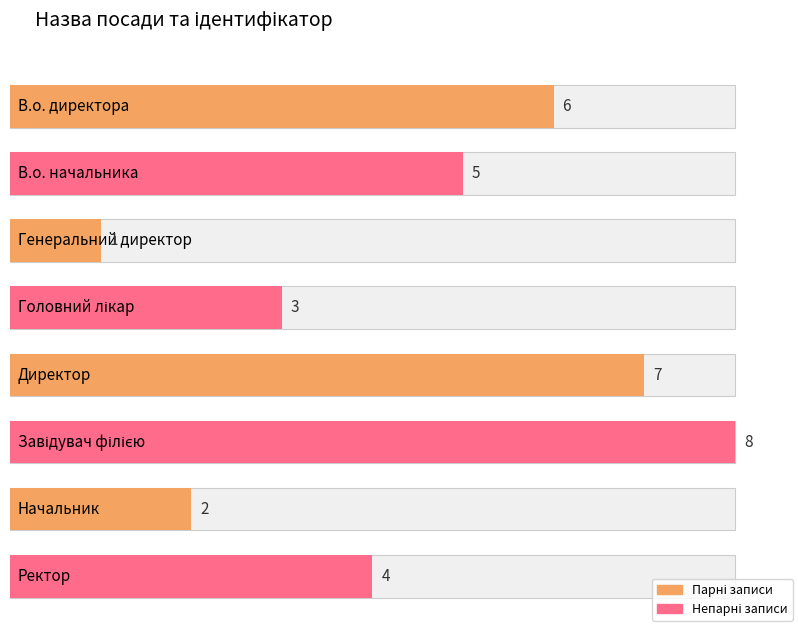

What position from the left is Головний лікар?

4